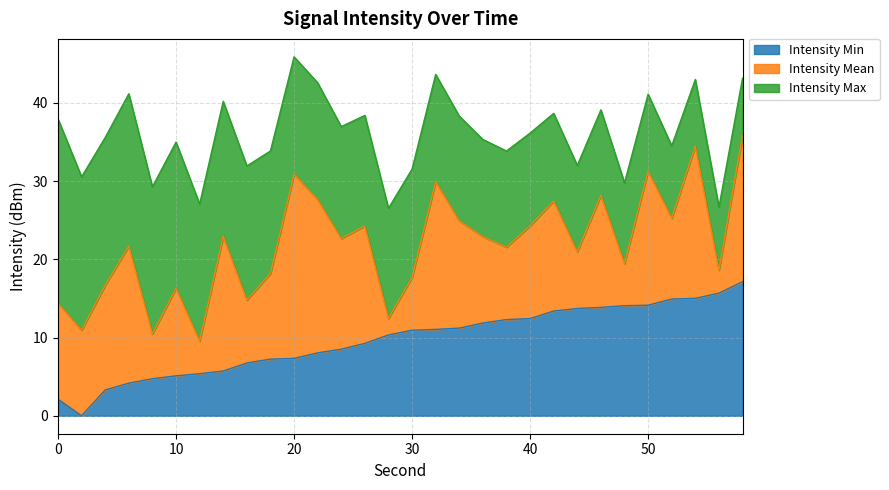

What is the highest value of the Intensity Min series?

17.2